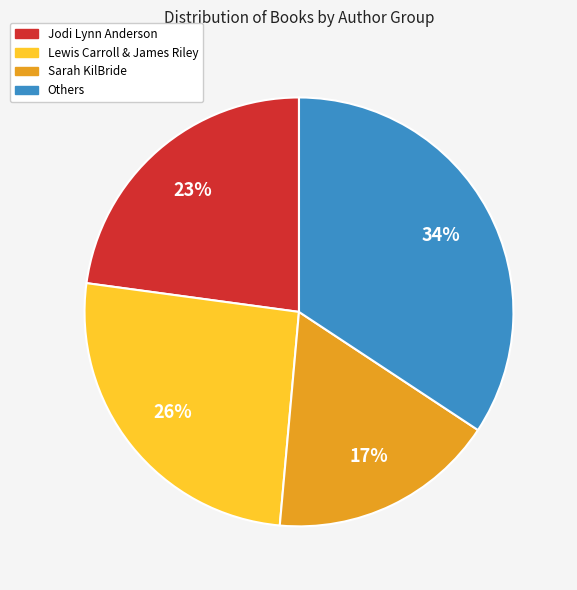

To the nearest percent, what percentage of the pie is Jodi Lynn Anderson?

23%